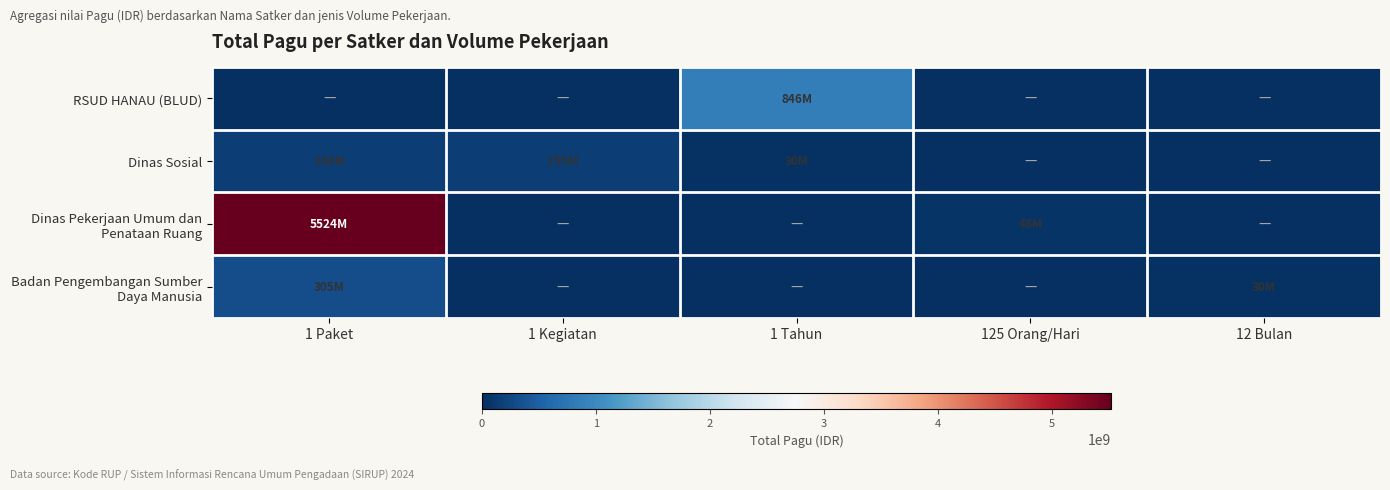

Which has a higher value, 125 Orang/Hari or 1 Paket?

125 Orang/Hari